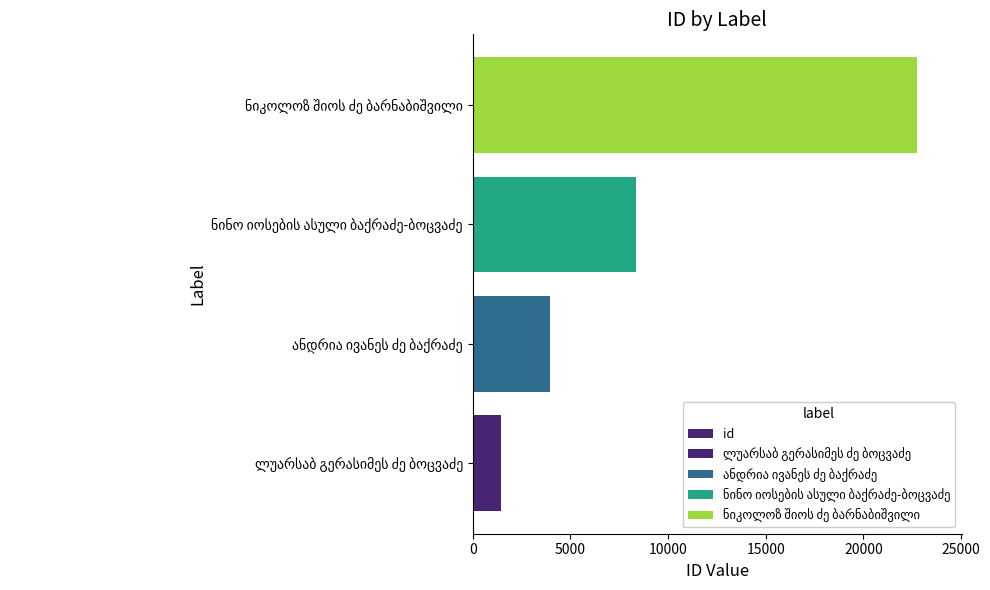

Reading right to left, what are all the values shown in this chart?

22760	8354	3983	1462